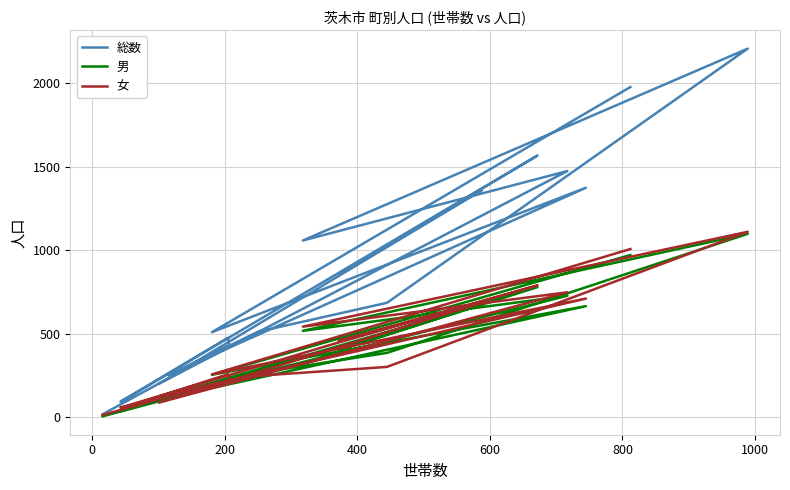

What is the value of the 男 point at the 12th from the left?

726